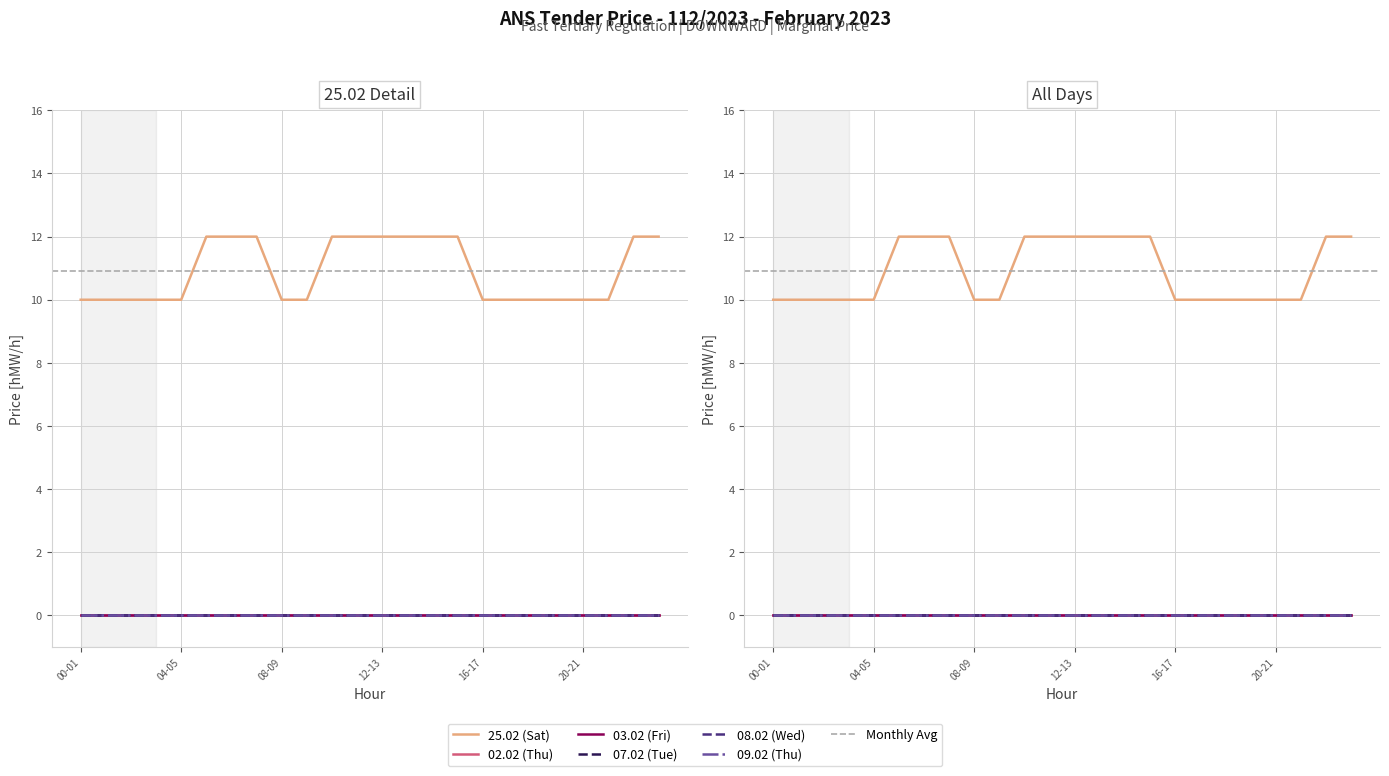

How many lines are shown in the chart?

6